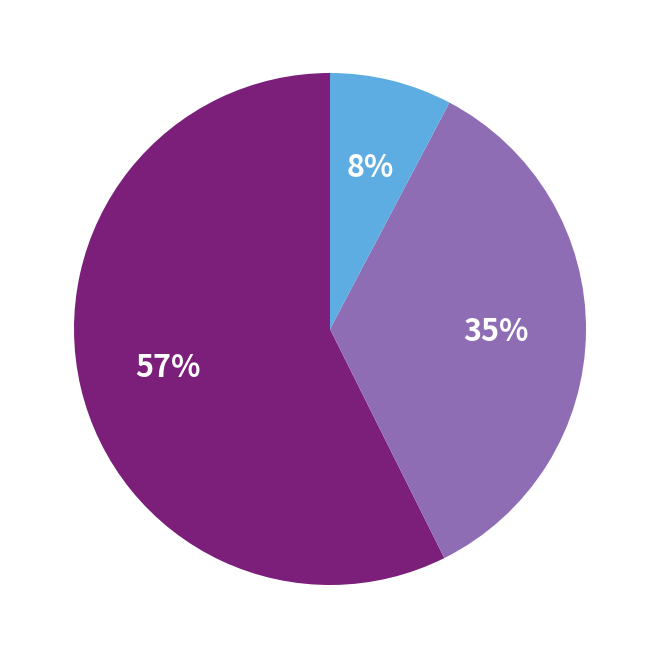

Does any single category account for the majority?

Yes